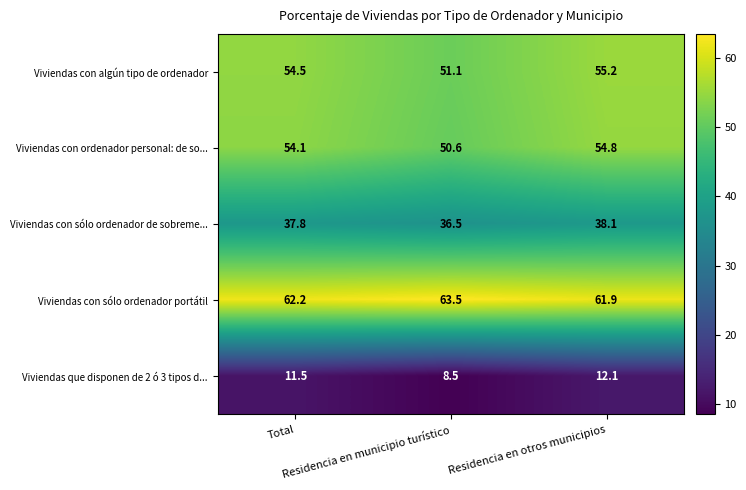

What is the difference between the maximum and minimum values in the Viviendas con sólo ordenador portátil series?

1.6